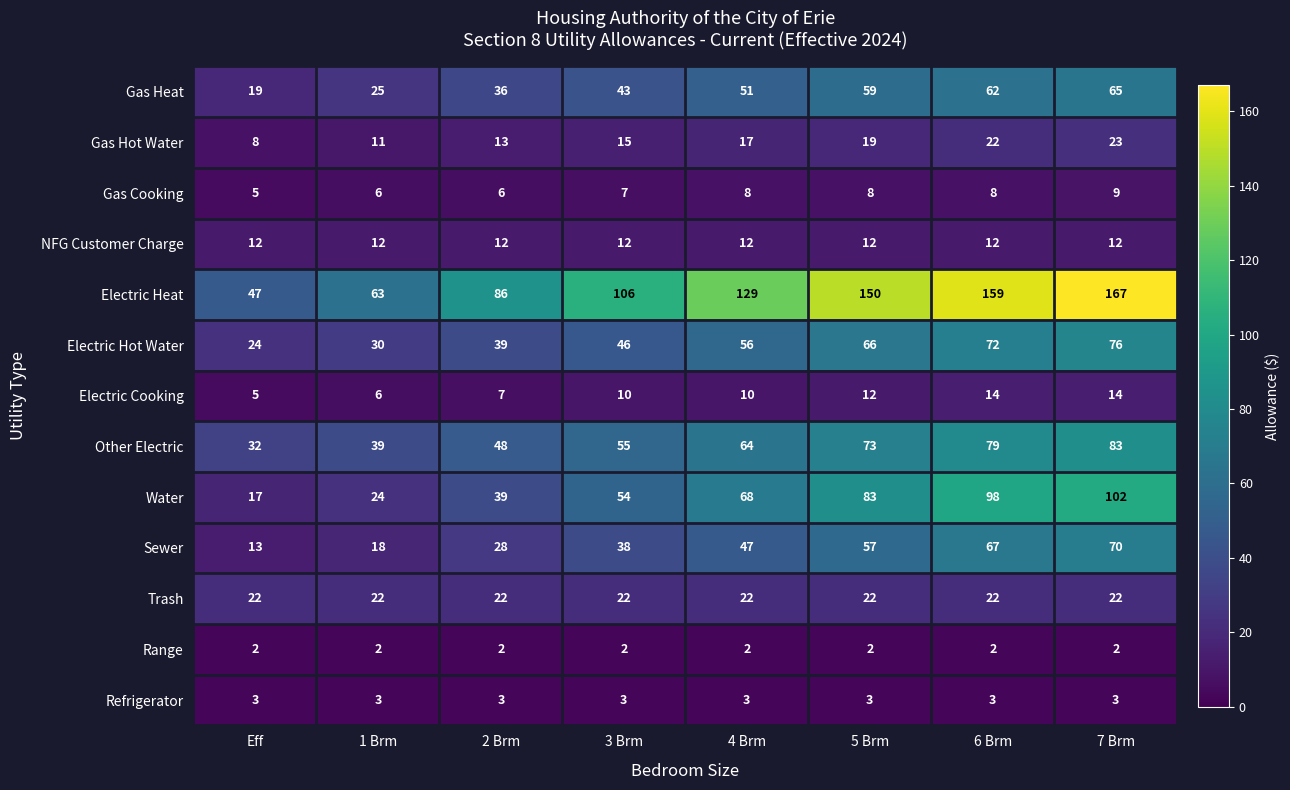

What is the average value of the Trash series?

22